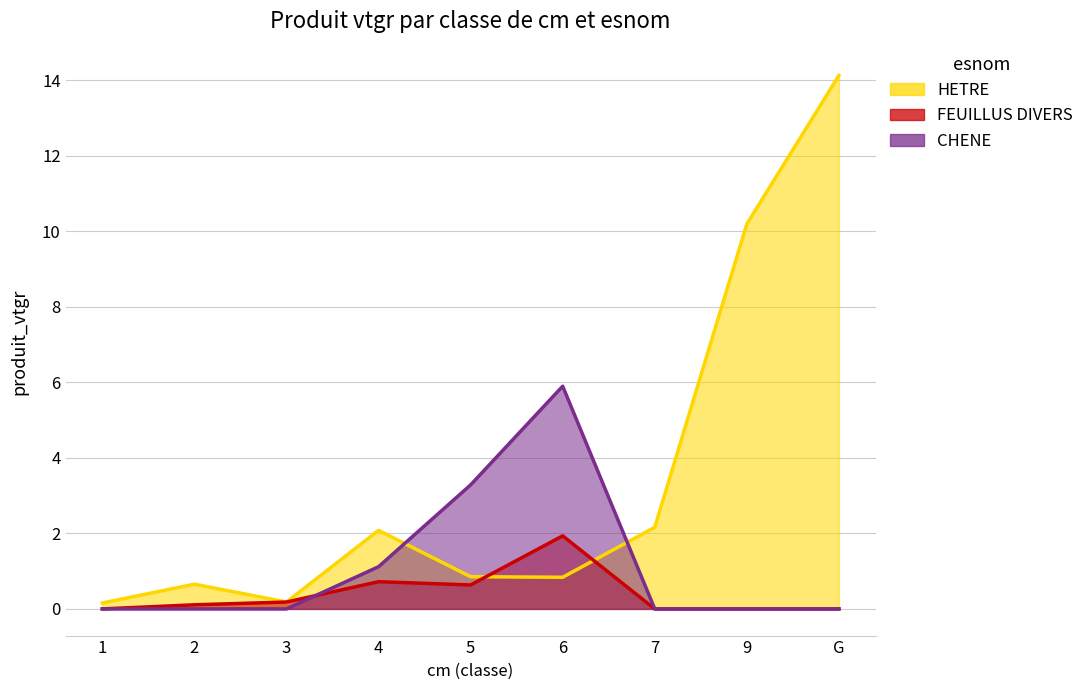

How many interior local valleys does the HETRE series have?

2